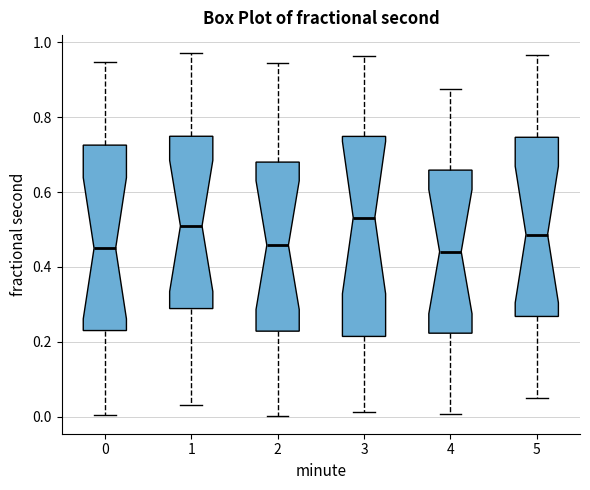

Reading left to right, transcribe this box plot: for each box, give where its median line is, the range the box spans, and where its two whiskers end, as read against the y-axis. The values are not printed on the chart, so give them approximately, as read against the axis.

0: median 0.44, box 0.24 to 0.72, whiskers 0.00 to 0.94
1: median 0.50, box 0.28 to 0.74, whiskers 0.02 to 0.98
2: median 0.46, box 0.22 to 0.68, whiskers 0.00 to 0.94
3: median 0.54, box 0.22 to 0.74, whiskers 0.02 to 0.96
4: median 0.44, box 0.22 to 0.66, whiskers 0.00 to 0.88
5: median 0.48, box 0.26 to 0.74, whiskers 0.06 to 0.96